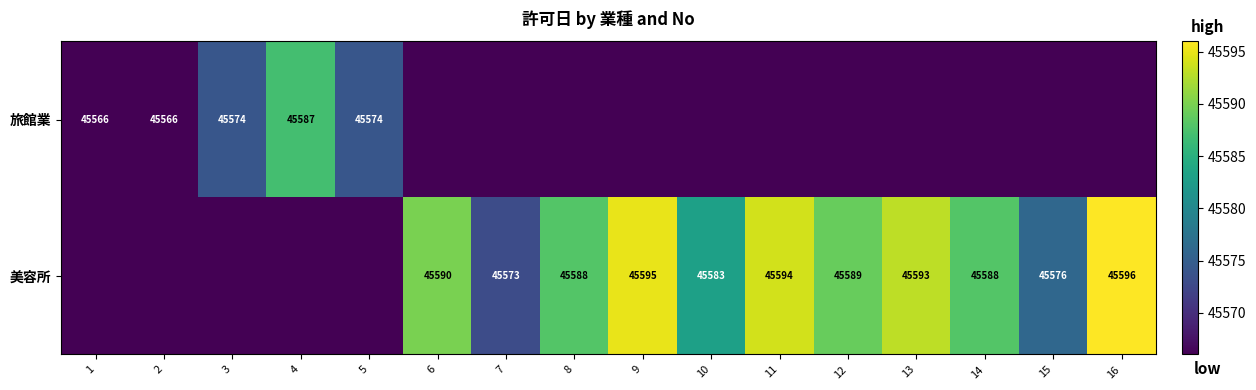

True or false: 美容所 has a value of 29999 at 13.

False